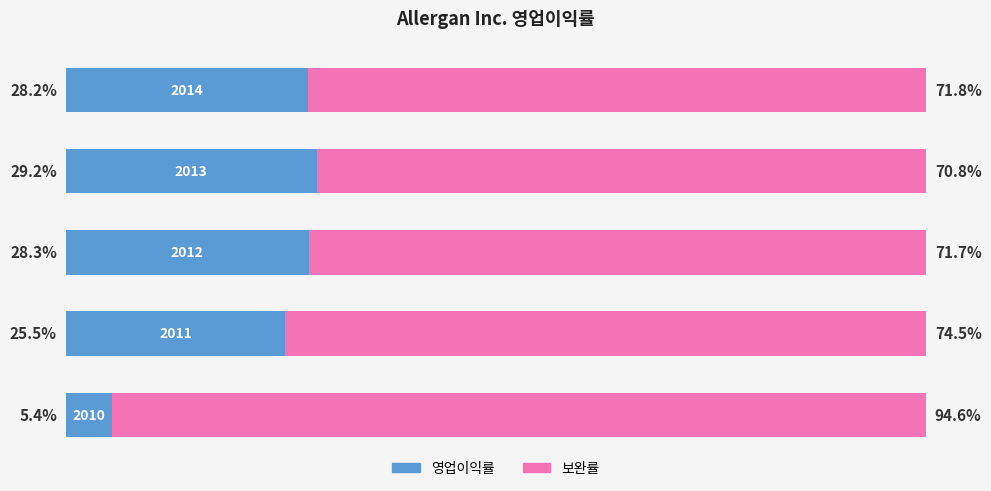

Count the 보완률 values in the range 0 to 1.

5